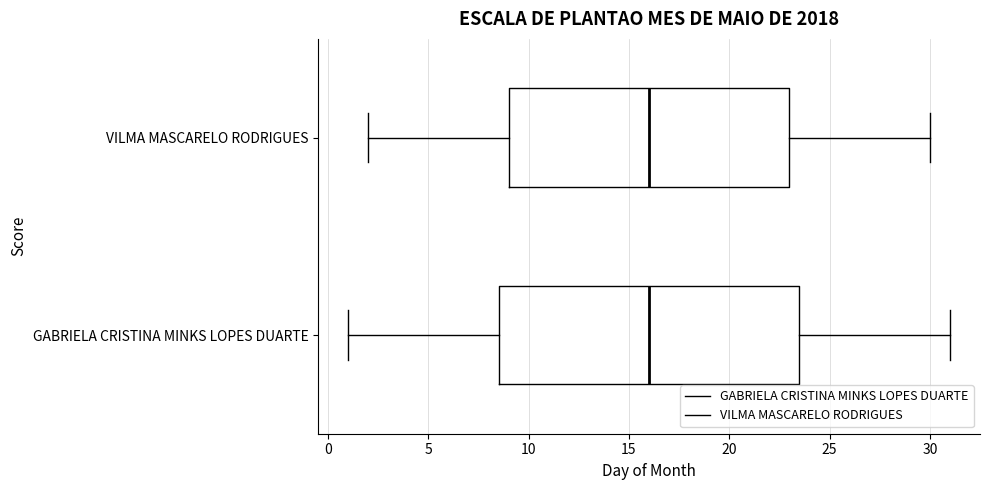

Reading bottom to top, read every box against the x-axis: the position of its median line, the range the box covers, and the ends of its whiskers. The values are not printed on the chart, so give them approximately, as read against the axis.

GABRIELA CRISTINA MINKS LOPES DUARTE: median 16.0, box 8.5 to 23.5, whiskers 1.0 to 31.0
VILMA MASCARELO RODRIGUES: median 16.0, box 9.0 to 23.0, whiskers 2.0 to 30.0